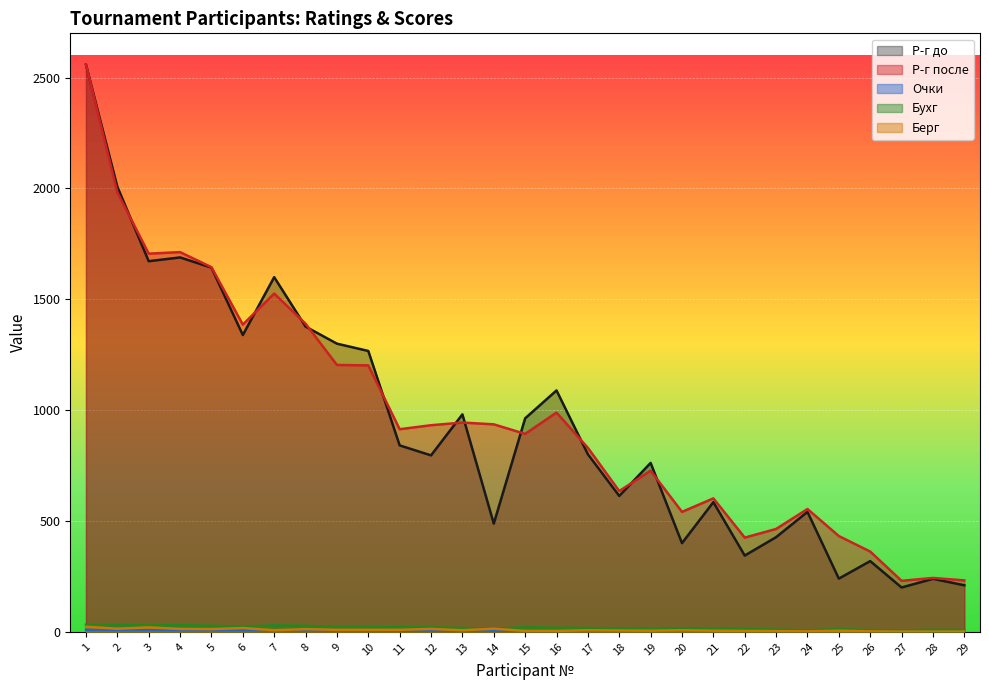

At which label is Очки closest to 5?

11